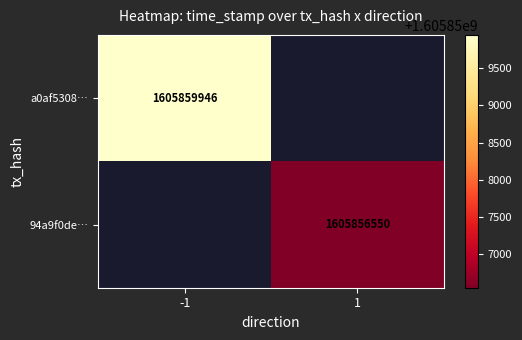

True or false: a0af5308… has a value of 1118301843.8 at -1.

False